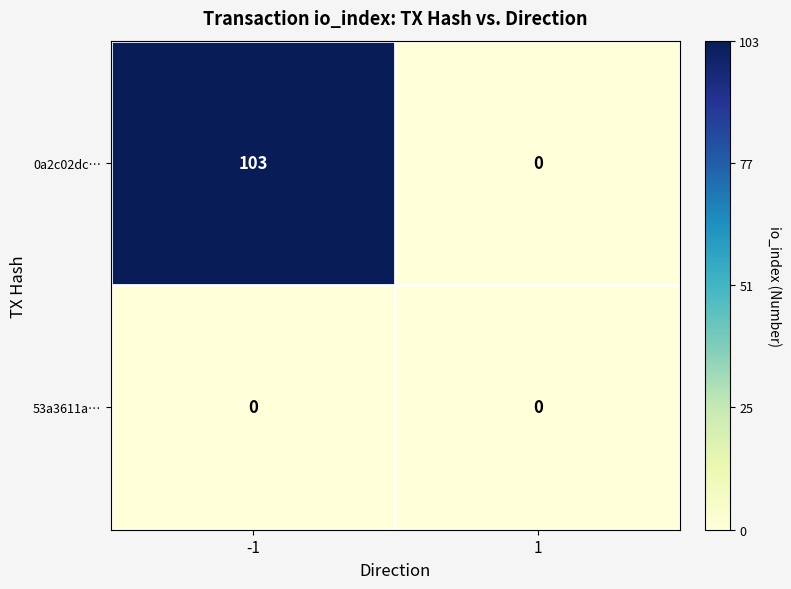

Rank the series by their maximum value, from highest to lowest.

0a2c02dc…, 53a3611a…